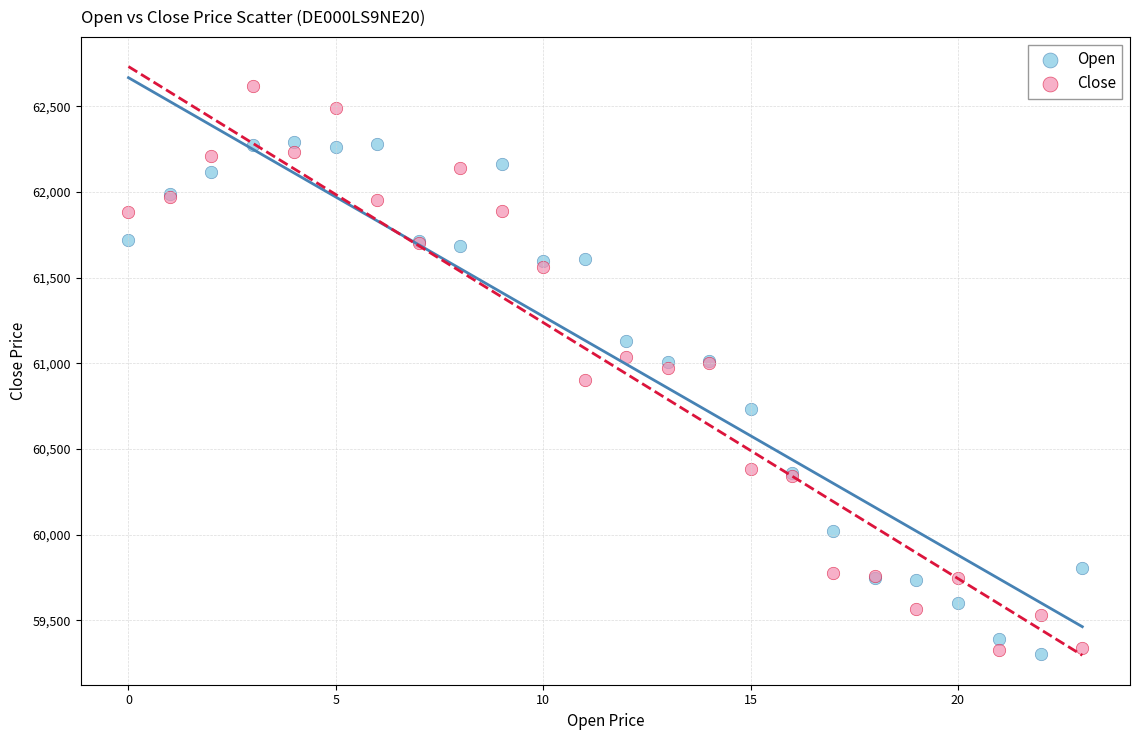

Which series has the widest spread of Y values?

Close